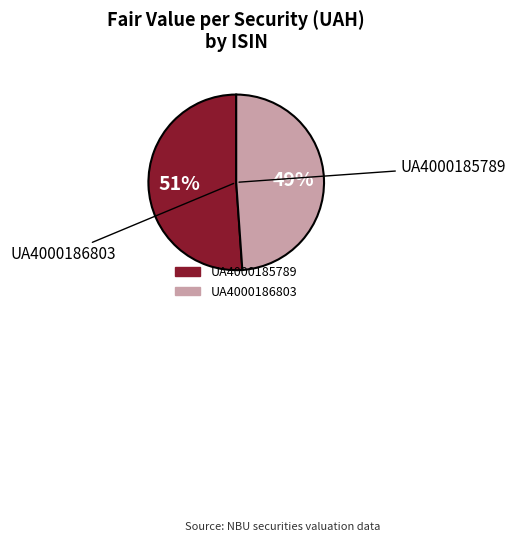

Which slice is the largest?

UA4000185789